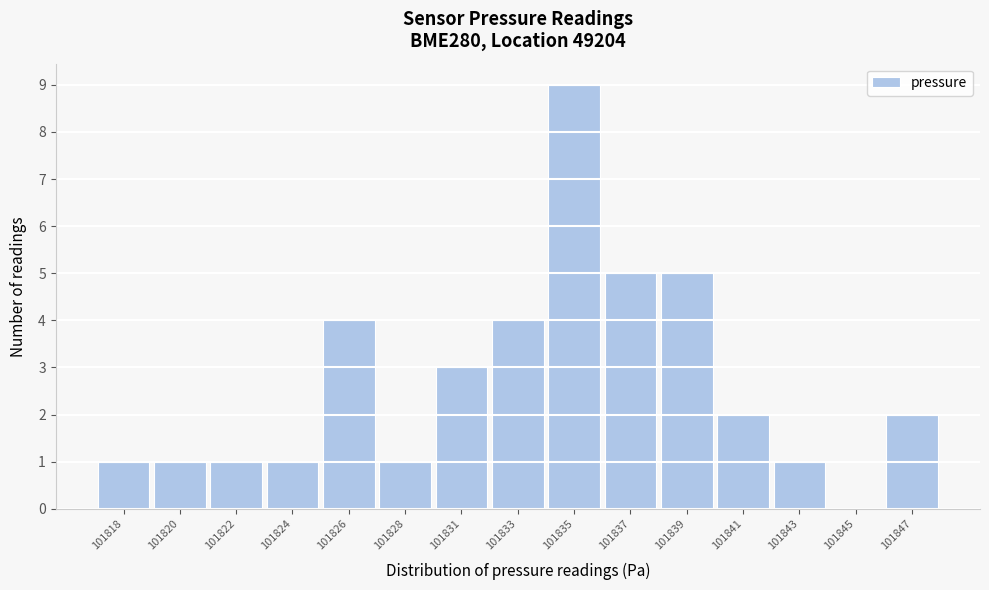

Reading left to right, transcribe all the data shown in this chart.

101818=1	101820=1	101822=1	101824=1	101826=4	101828=1	101831=3	101833=4	101835=9	101837=5	101839=5	101841=2	101843=1	101845=0	101847=2